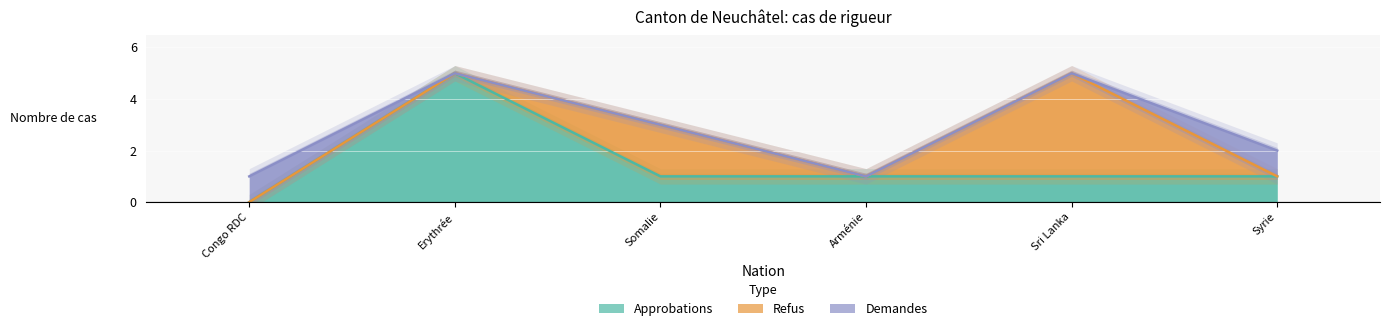

What is the highest value of the Approbations series?

5